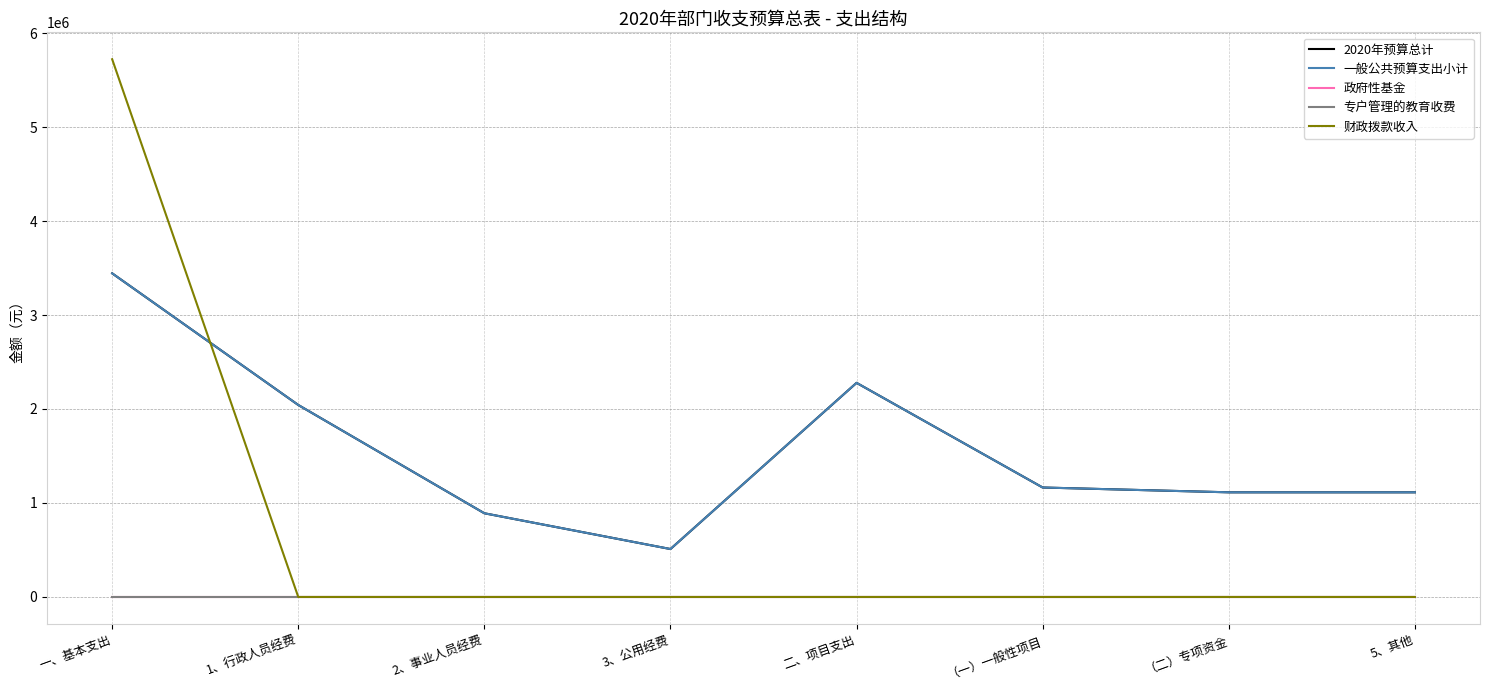

Is the value of 专户管理的教育收费 at 1、行政人员经费 greater than the value of 2020年预算总计 at 5、其他?

No